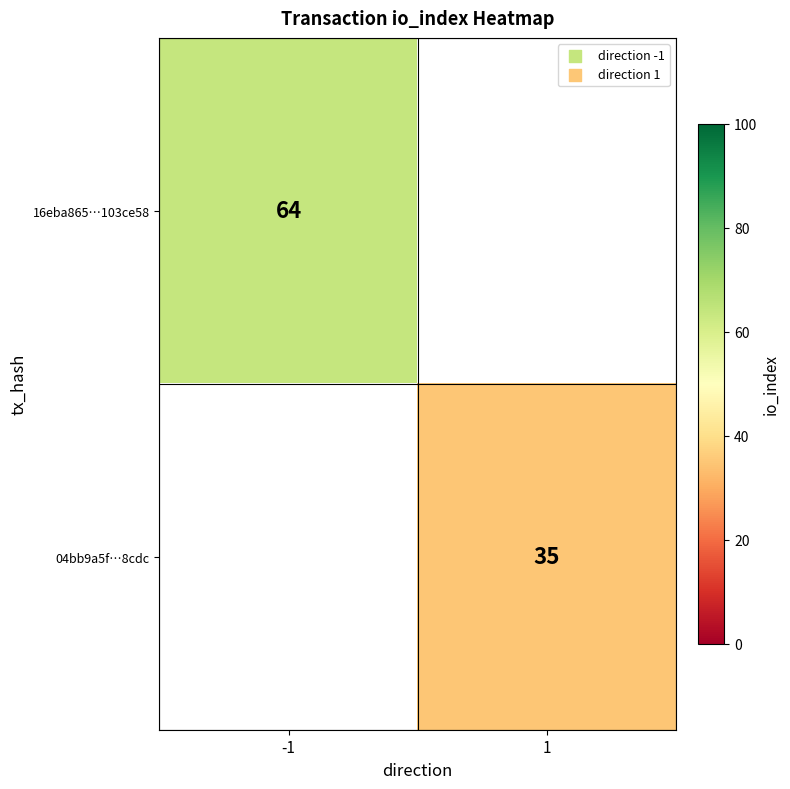

The value of 04bb9a5f…8cdc at 1 is 13. True or false?

False